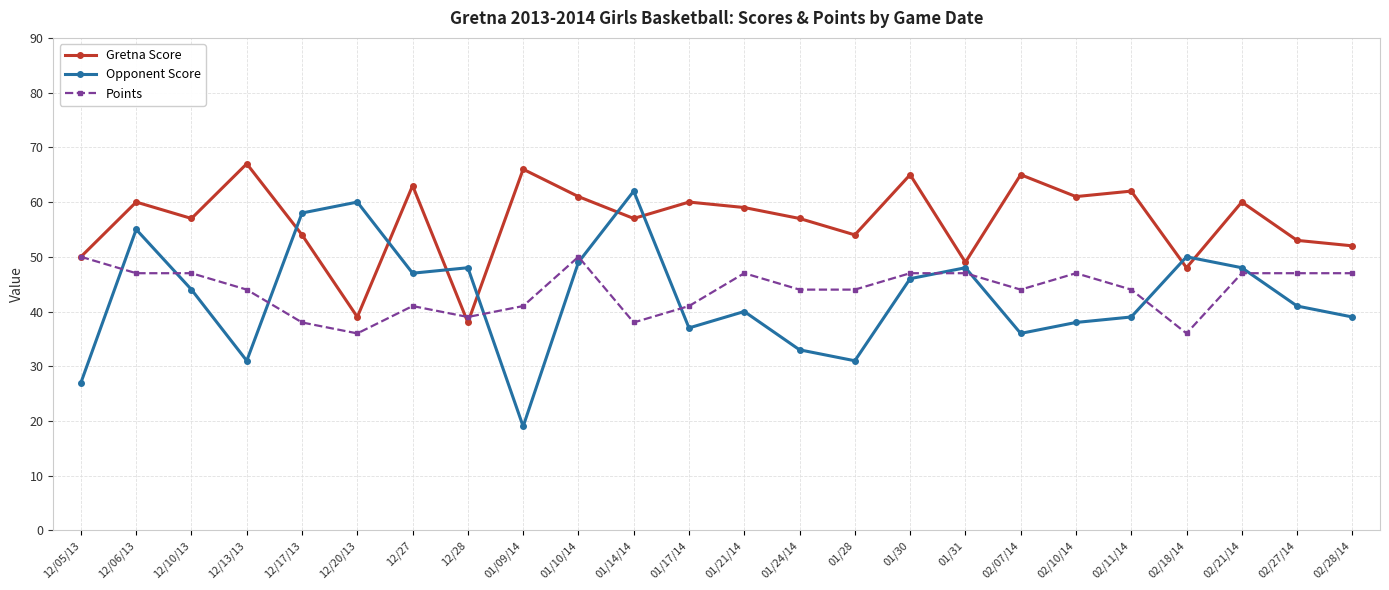

What is the average value of the Opponent Score series?

43